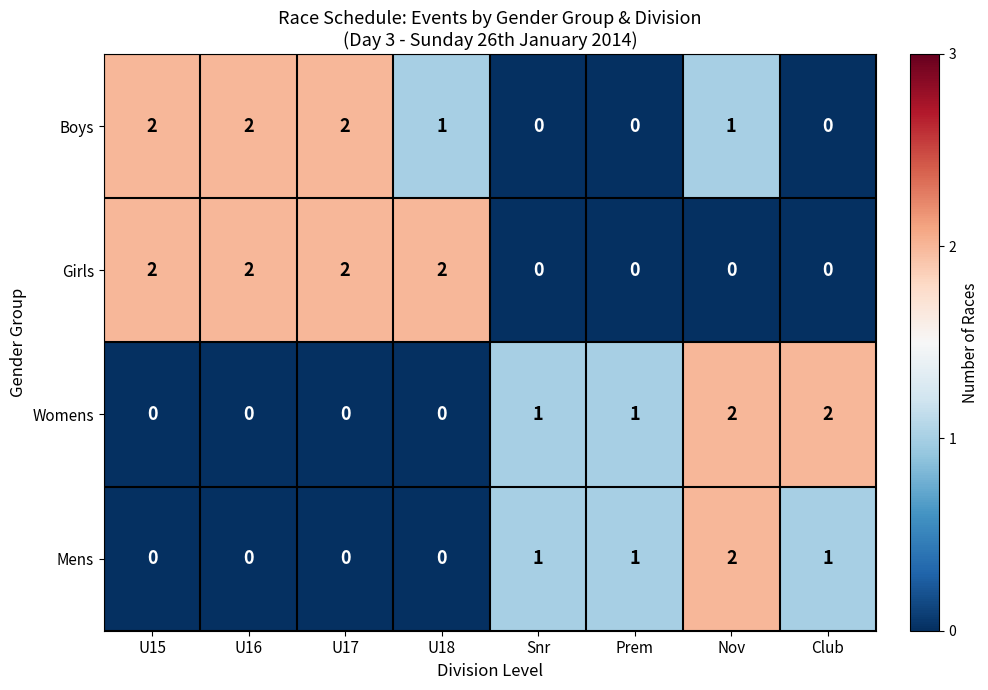

Which series changed the most between Prem and Club?

Womens